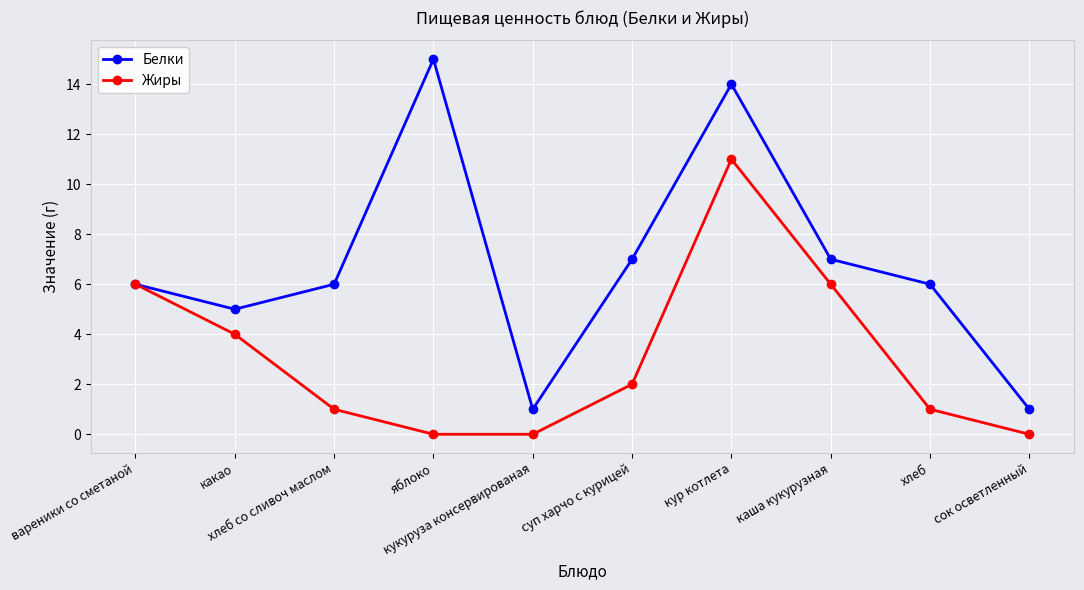

Which series has the largest range (max minus min)?

Белки